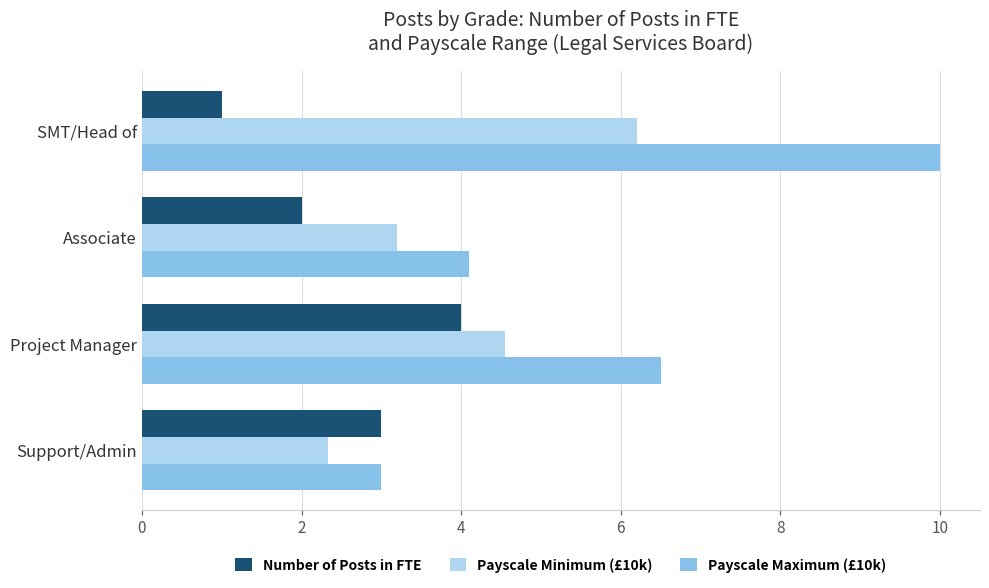

What is the sum of the Payscale Maximum (£10k) values at Associate and SMT/Head of?

14.1